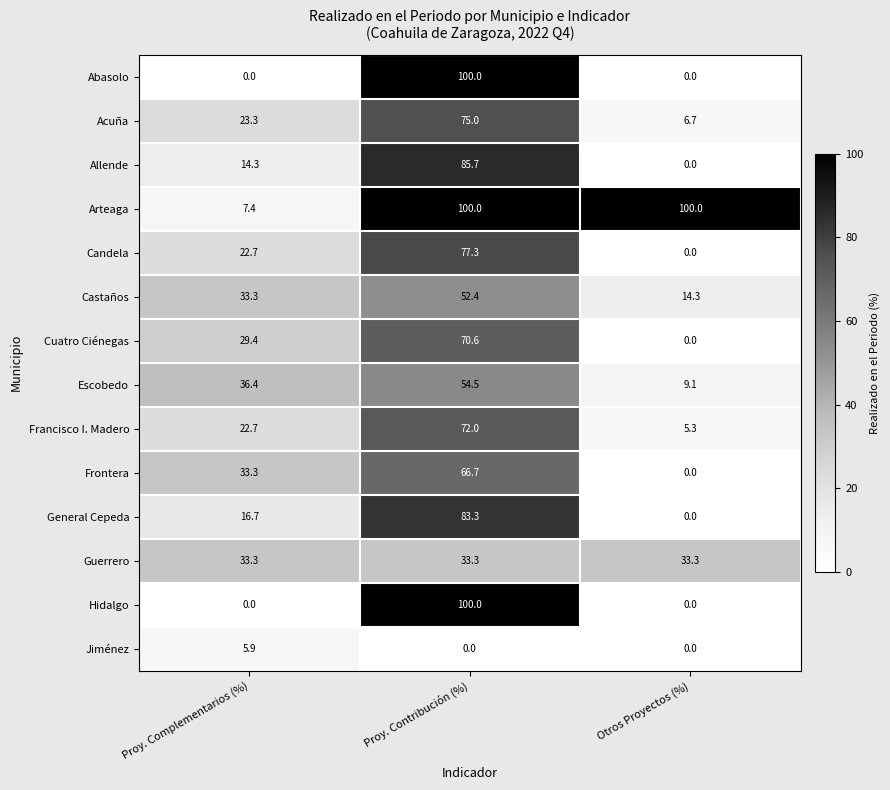

What is the average value of the Escobedo series?

33.3